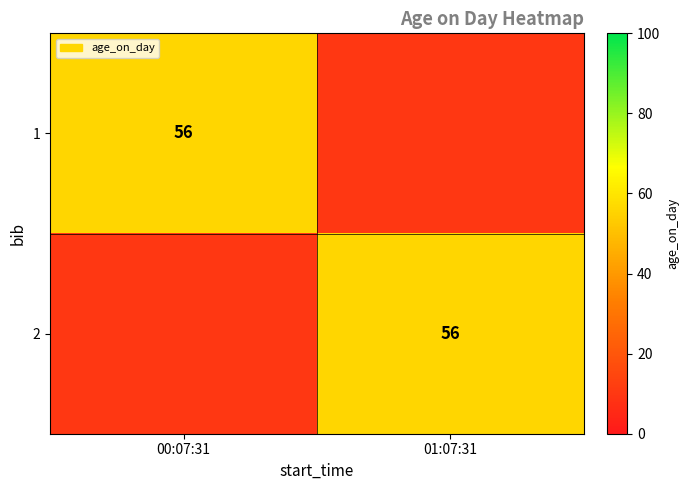

The value of 2 at 01:07:31 is 56. True or false?

True